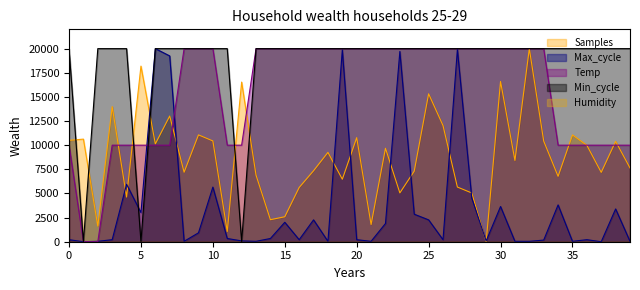

What is the difference between the highest and lowest values at 11?

19664.6